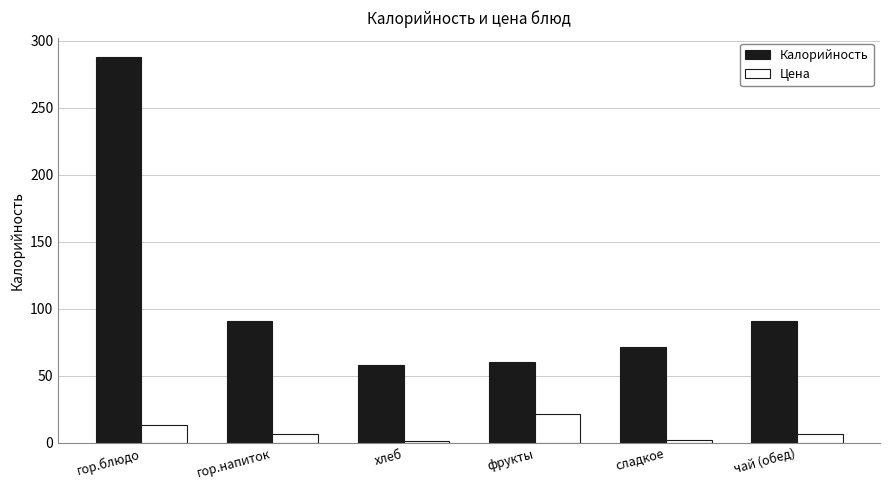

What is the total value across all series at гор.блюдо?

301.6